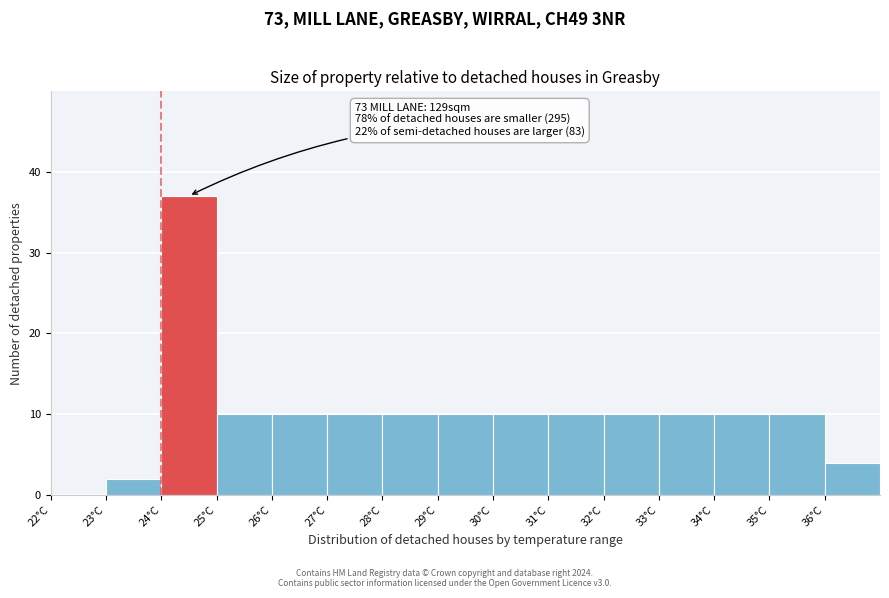

Which range on the x-axis has the tallest bar?

24 to 25